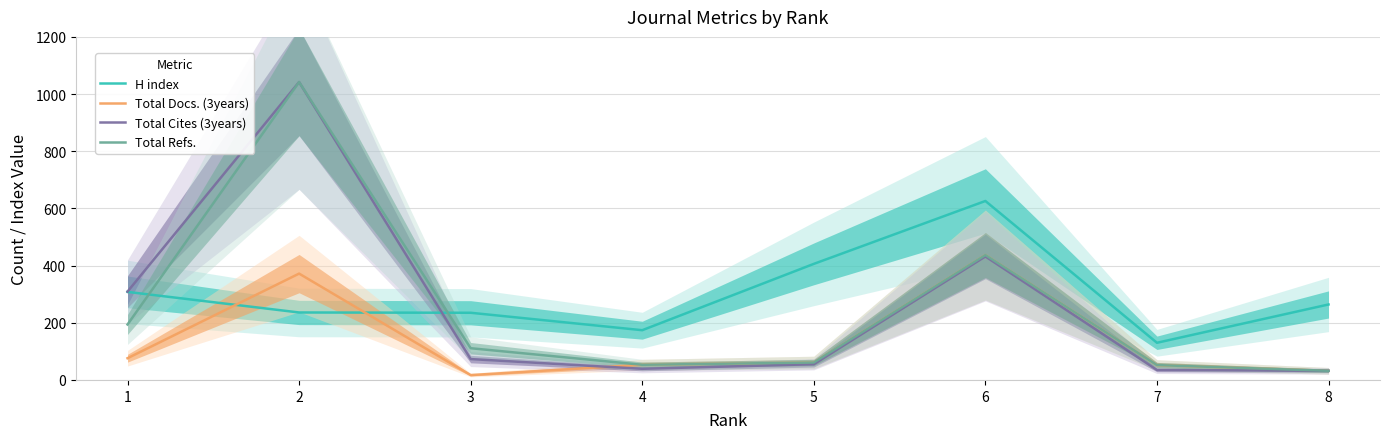

True or false: Total Refs. and Total Cites (3years) intersect in this chart.

False